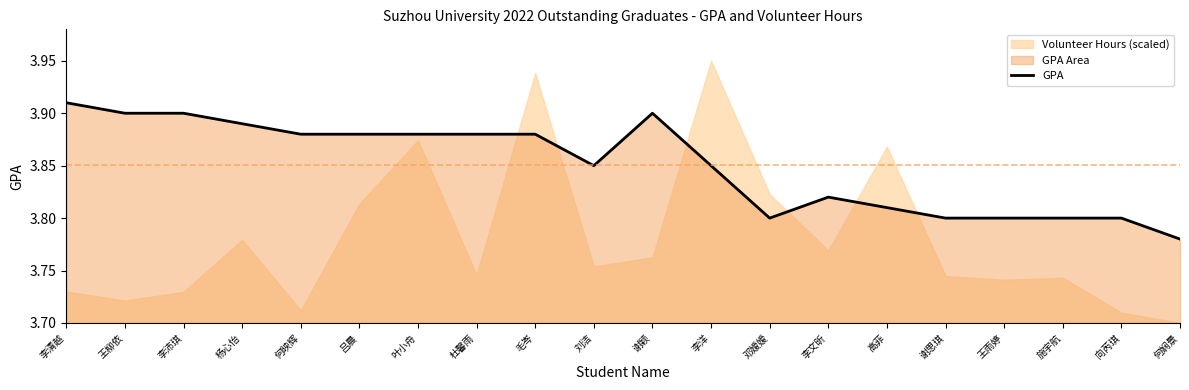

How many points are lower than both their immediate neighbors (excluding endpoints)?

2